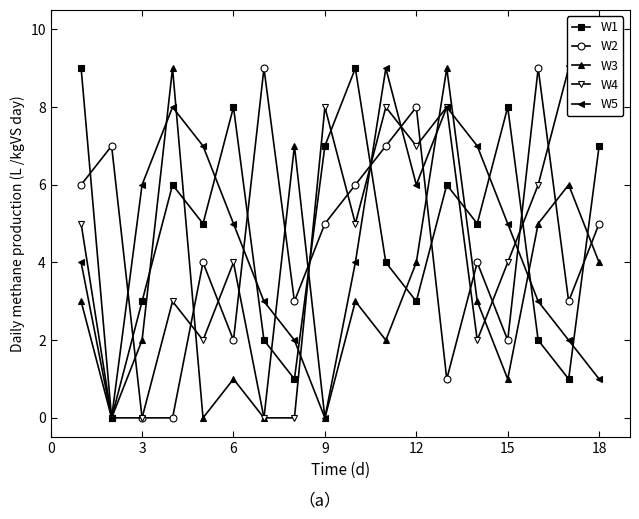

How many interior local peaks does the W5 series have?

3